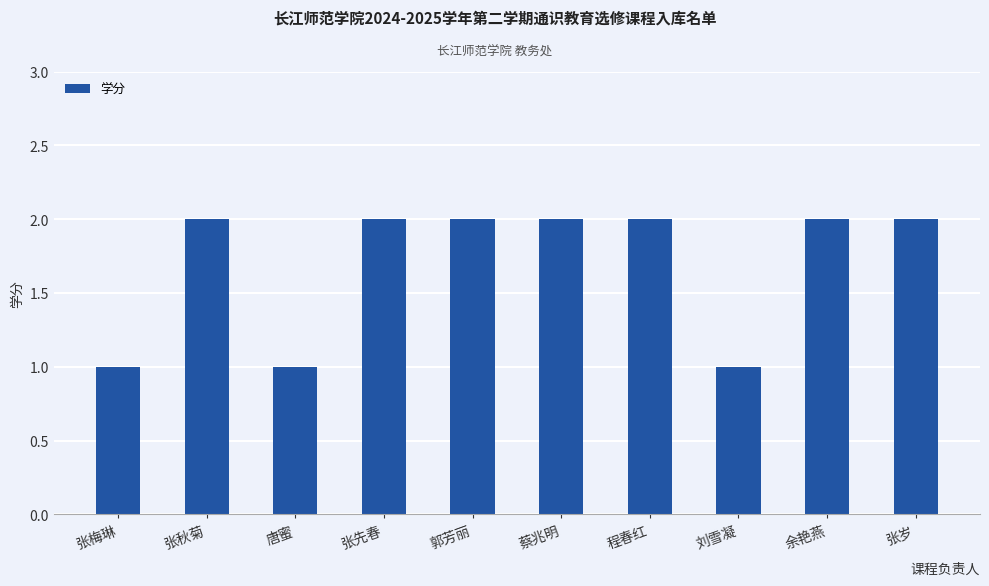

What is the change in value from 唐蜜 to 张先春?

+1